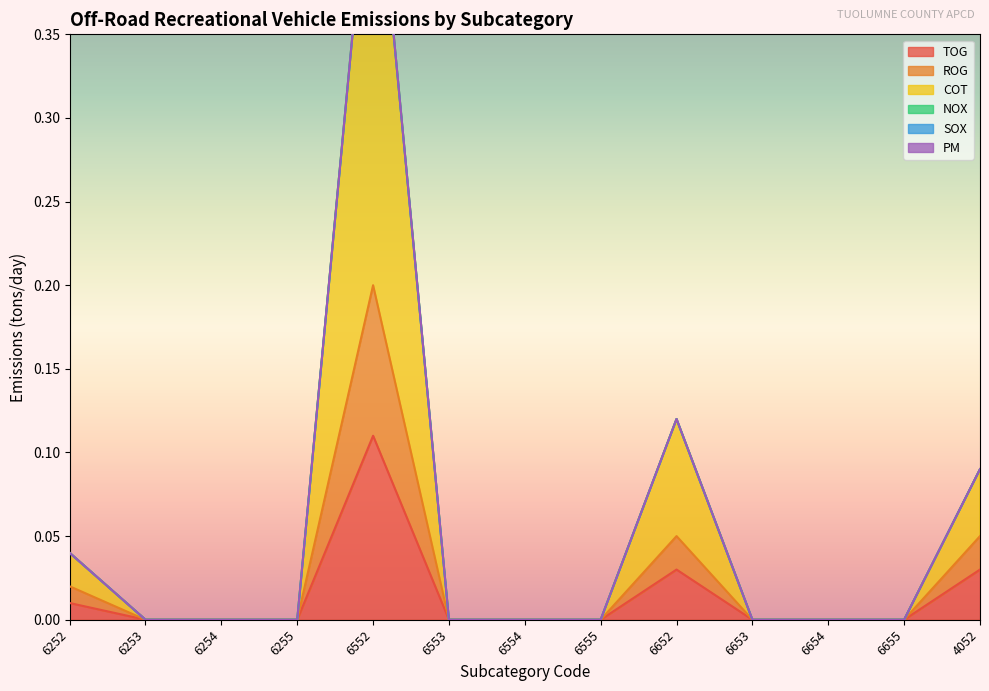

The value of TOG at 6255 is -0.1. True or false?

False